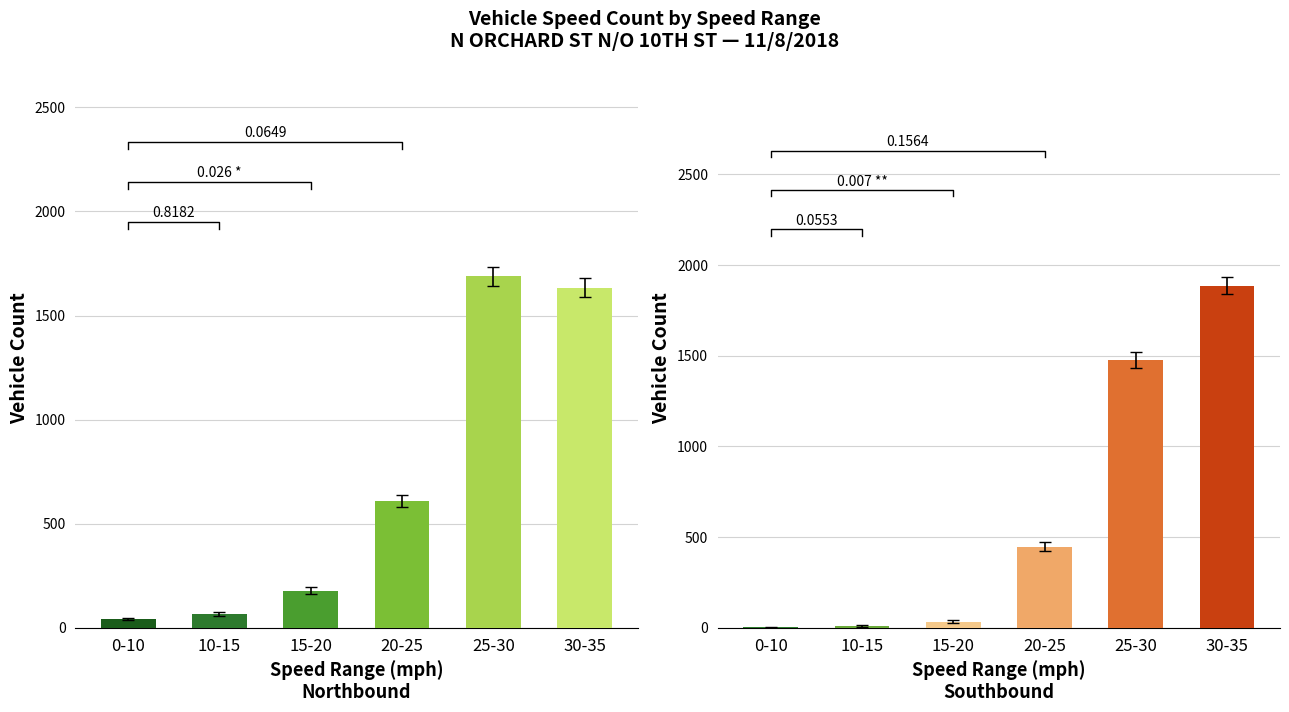

What is the difference between the maximum and second lowest values in the Southbound series?

1877